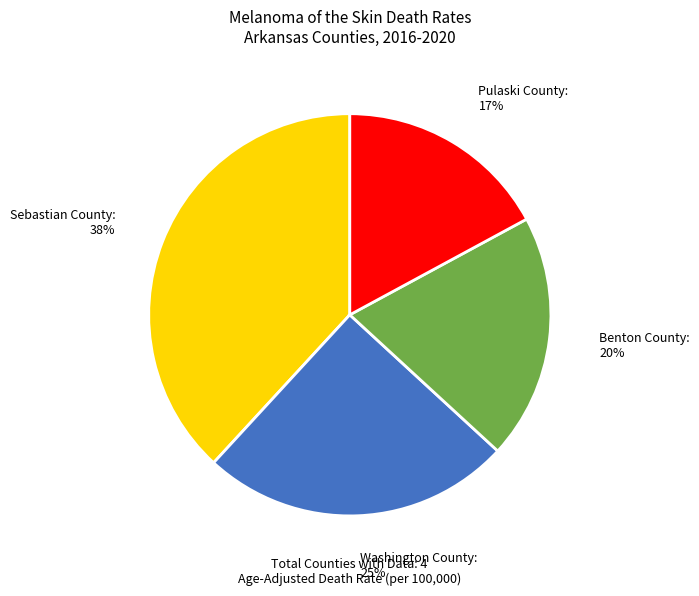

Is it true that Benton County is 20% of the pie?

True